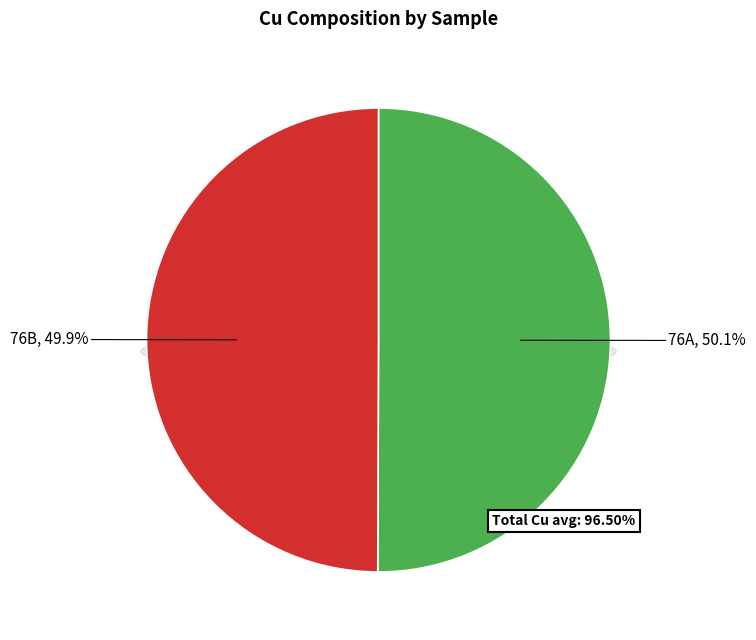

Which slice is the largest?

76A